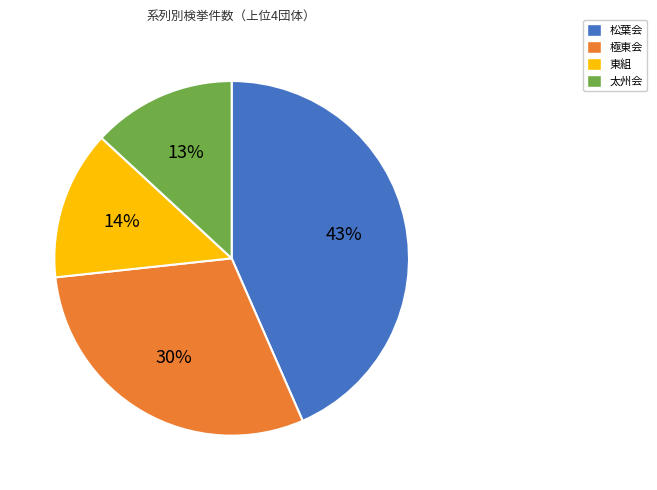

How many segments does this pie chart have?

4